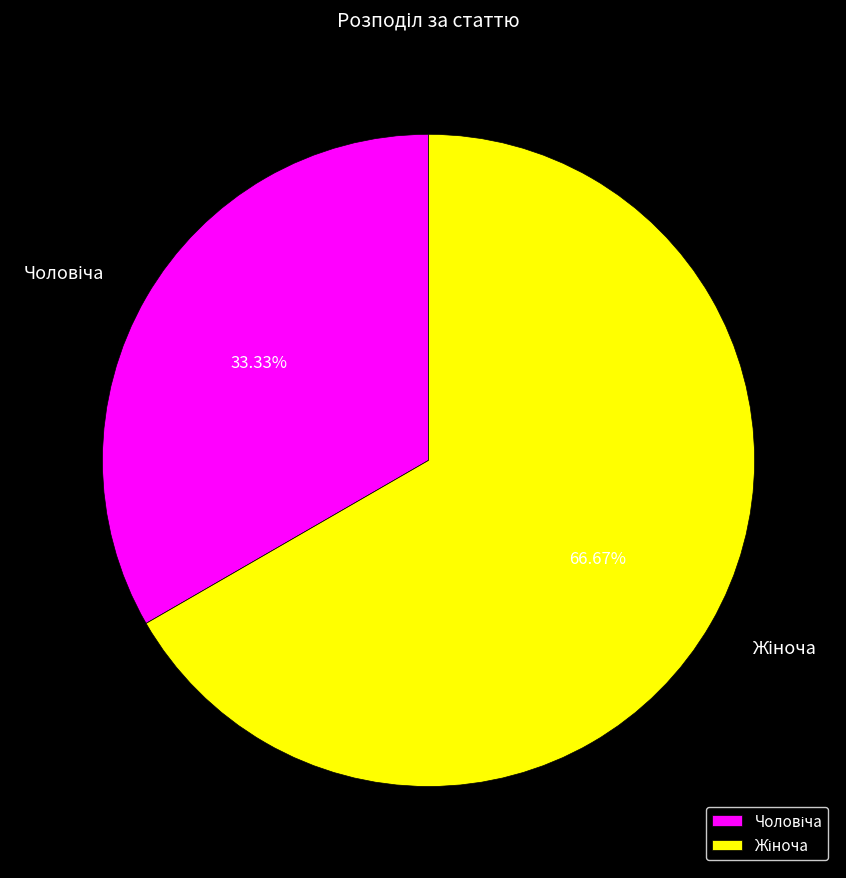

How many slices are in this pie chart?

2